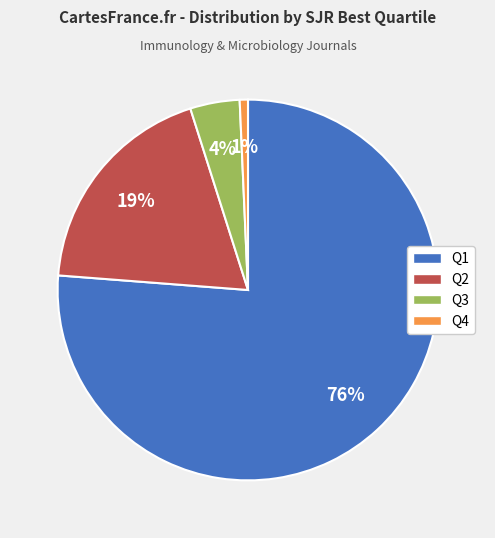

Which slice is the smallest?

Q4